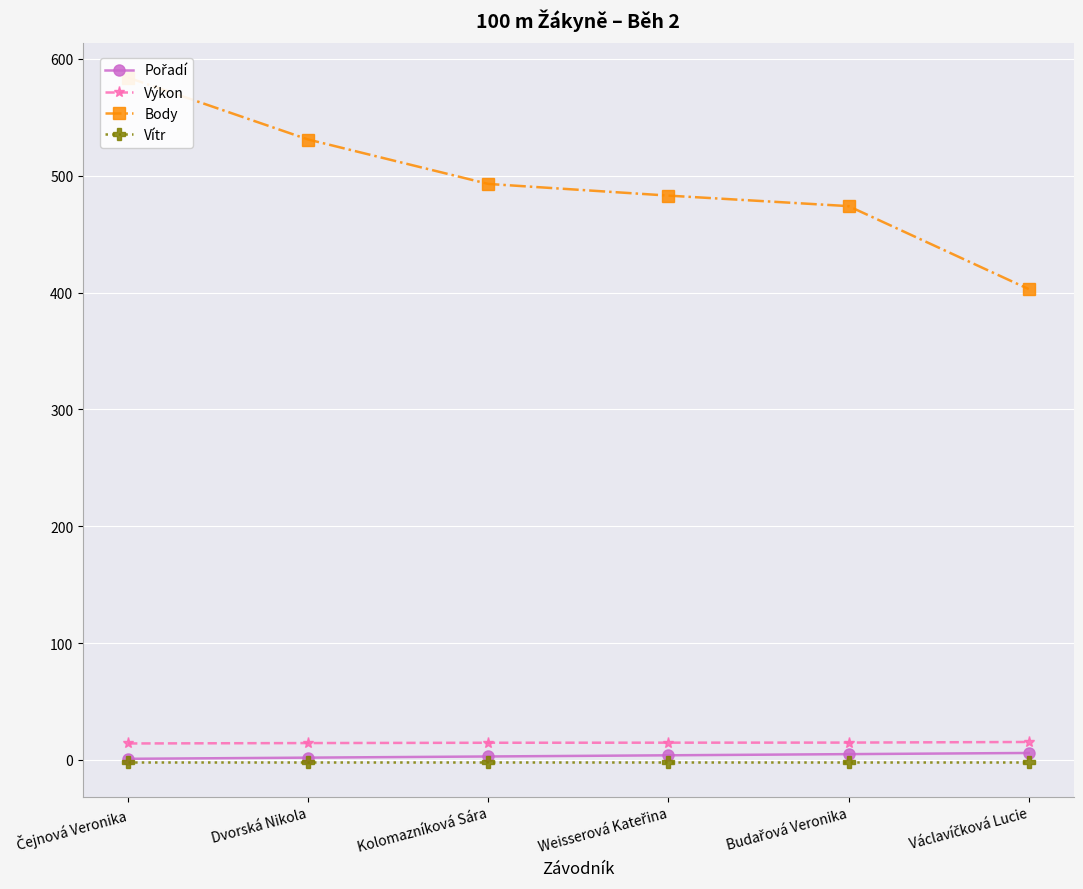

What is the label of the 5th point from the left?

Budařová Veronika